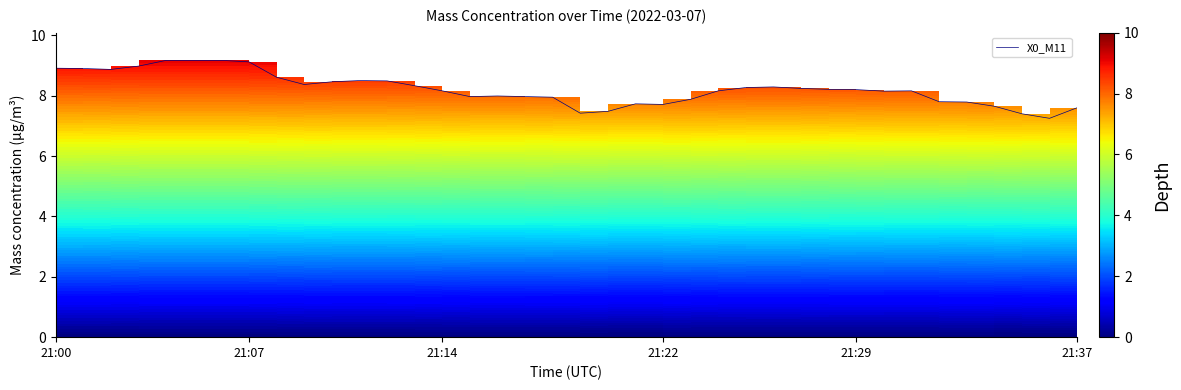

Count the number of data series in this chart.

1